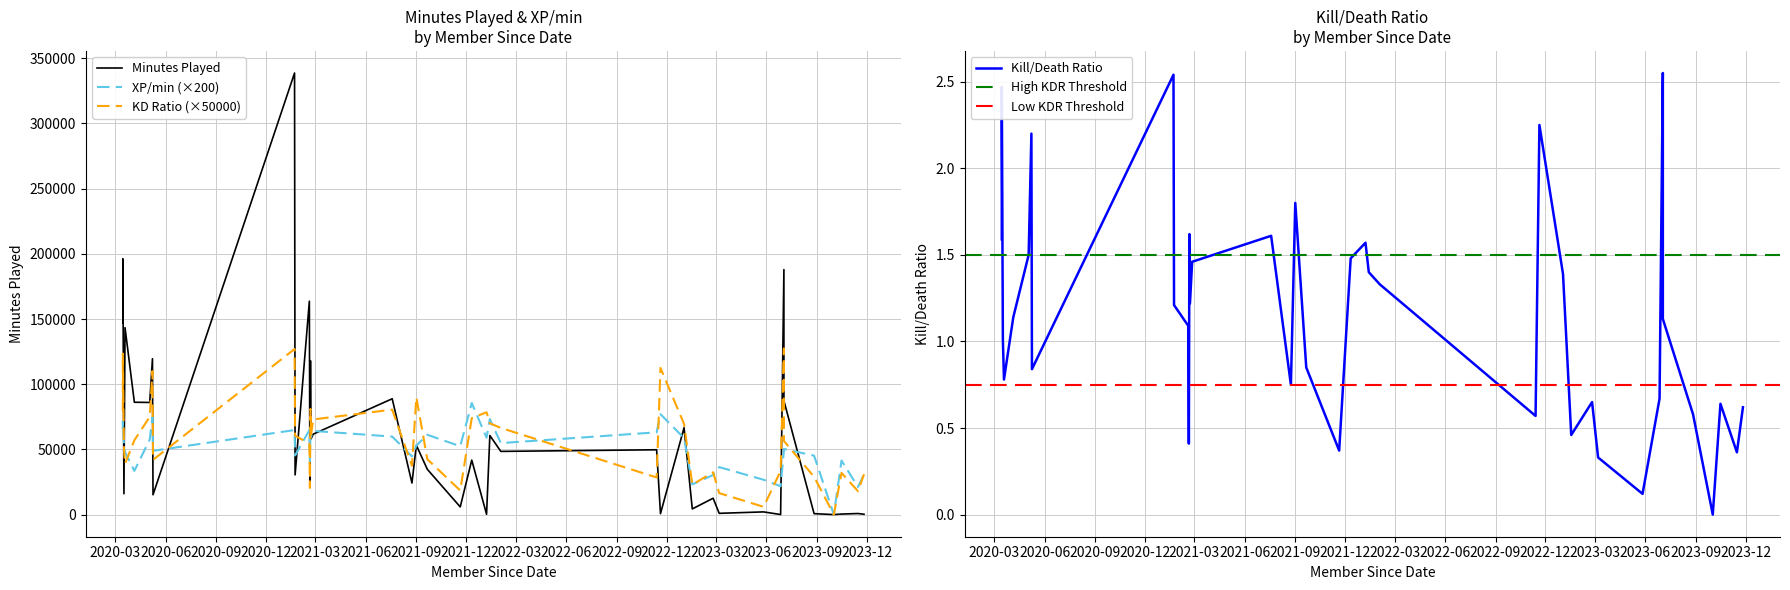

True or false: minutes_played and kill_death_ratio intersect in this chart.

False